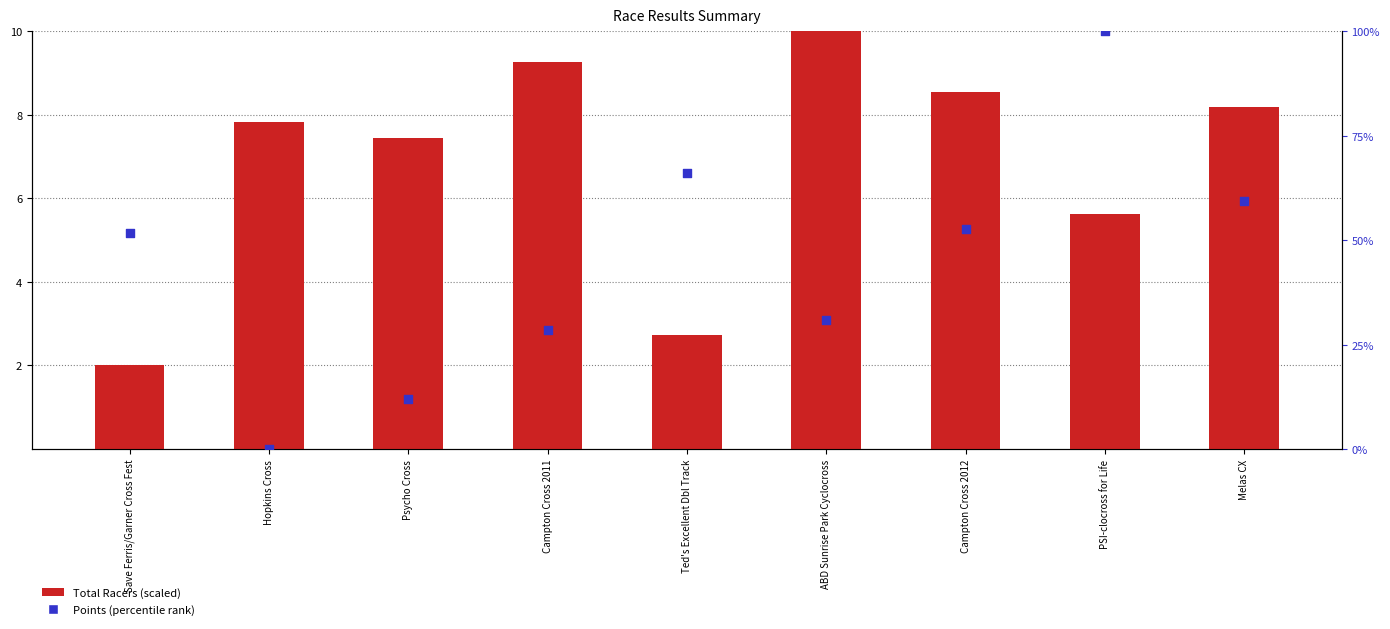

Is the value of Total Racers (scaled) at PSI-clocross for Life greater than the value of Points (percentile) at Psycho Cross?

No